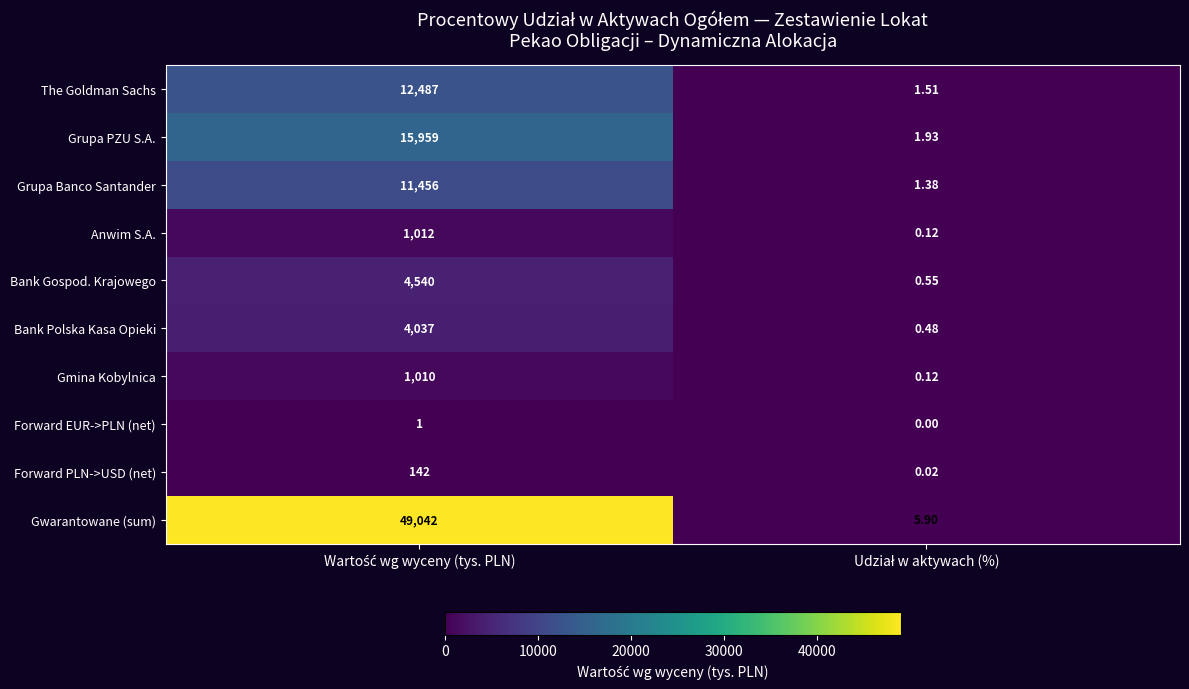

List the series in order of their peak value, lowest first.

Forward EUR->PLN (net), Forward PLN->USD (net), Gmina Kobylnica, Anwim S.A., Bank Polska Kasa Opieki, Bank Gospod. Krajowego, Grupa Banco Santander, The Goldman Sachs, Grupa PZU S.A., Gwarantowane (sum)